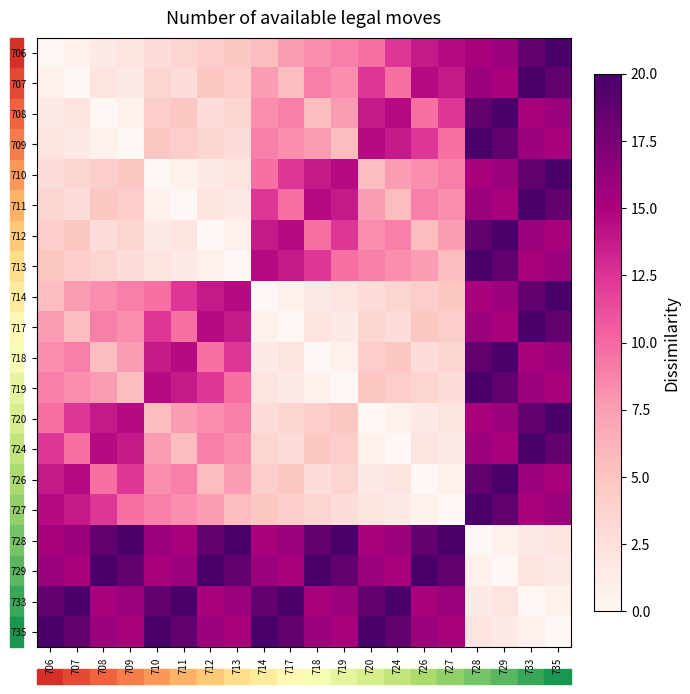

At 709, list the series in order from smallest to largest.

709, 708, 707, 706, 713, 712, 711, 710, 719, 718, 717, 714, 727, 726, 724, 720, 735, 733, 729, 728